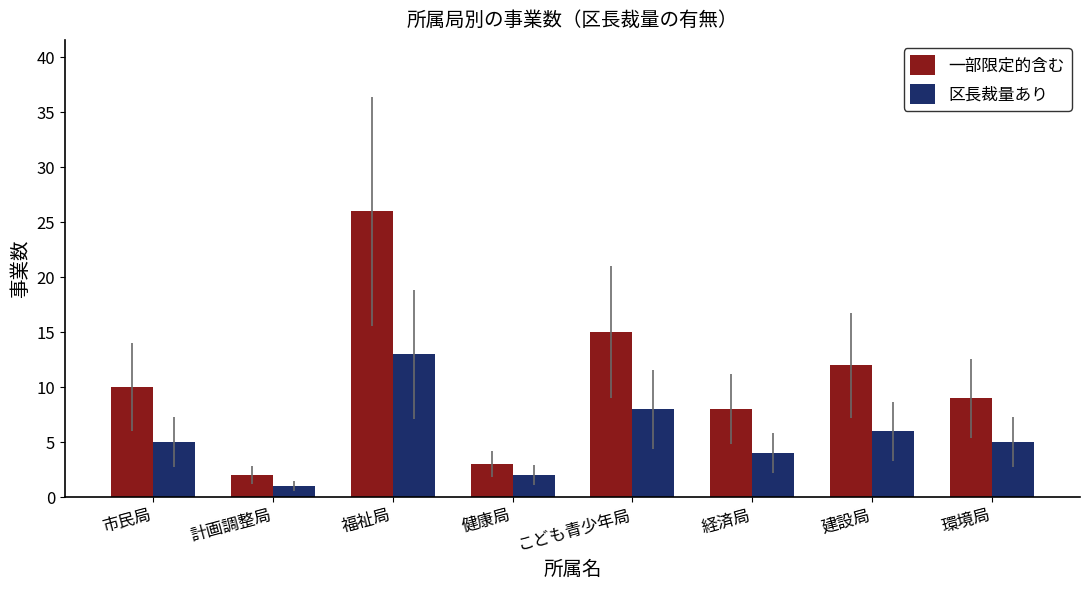

List the series in order of their overall mean, lowest first.

区長裁量あり, 一部限定的含む